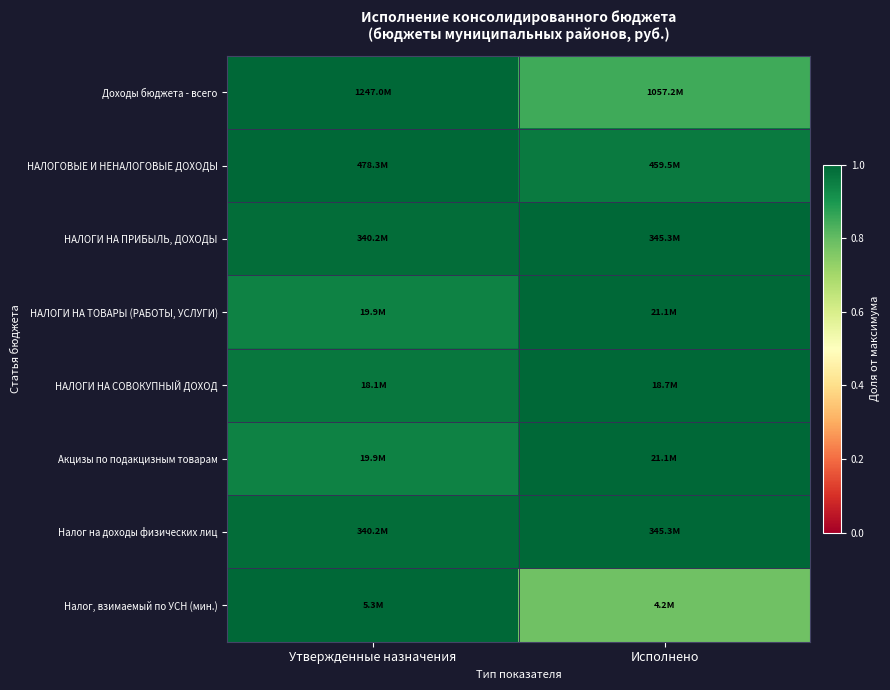

At how many categories does at least one series exceed 0?

2